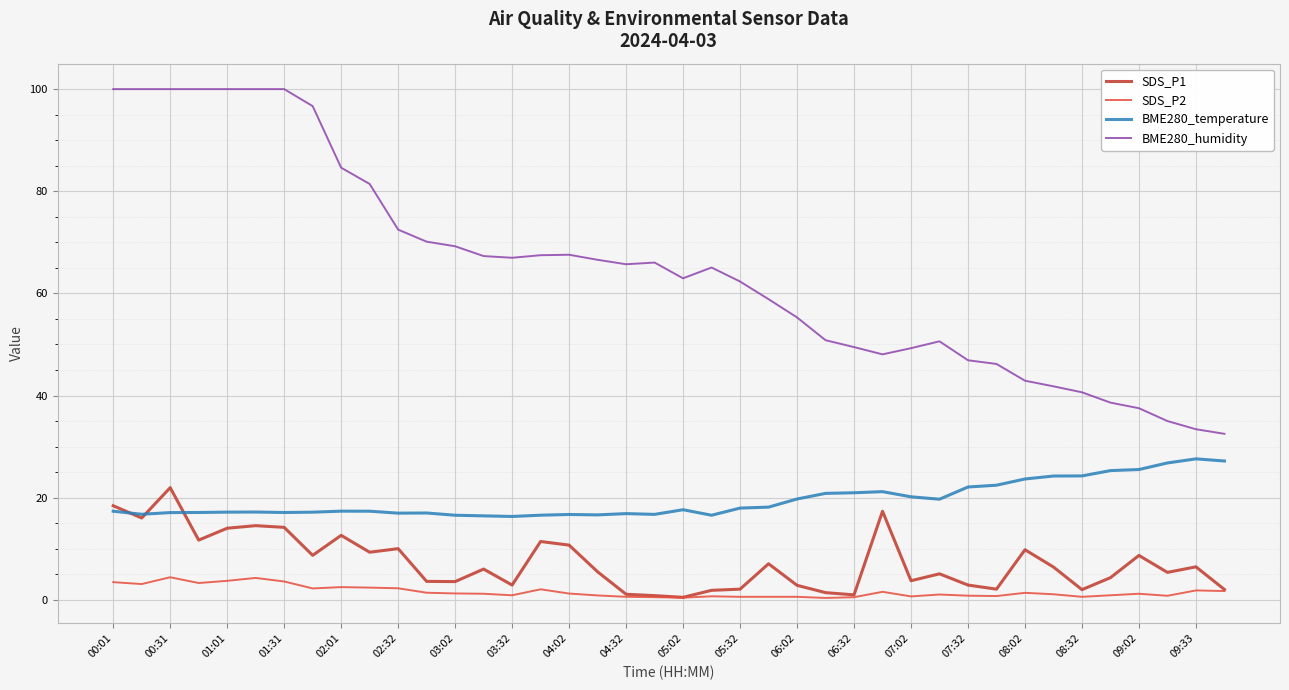

Which series has the largest range (max minus min)?

BME280_humidity